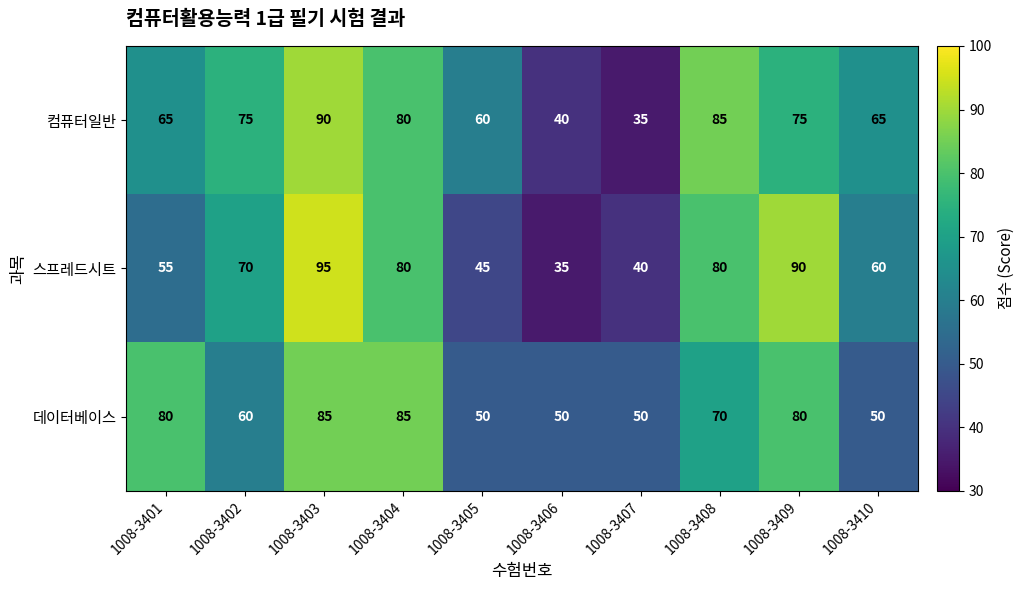

What is the difference between the highest and lowest values at 1008-3408?

15